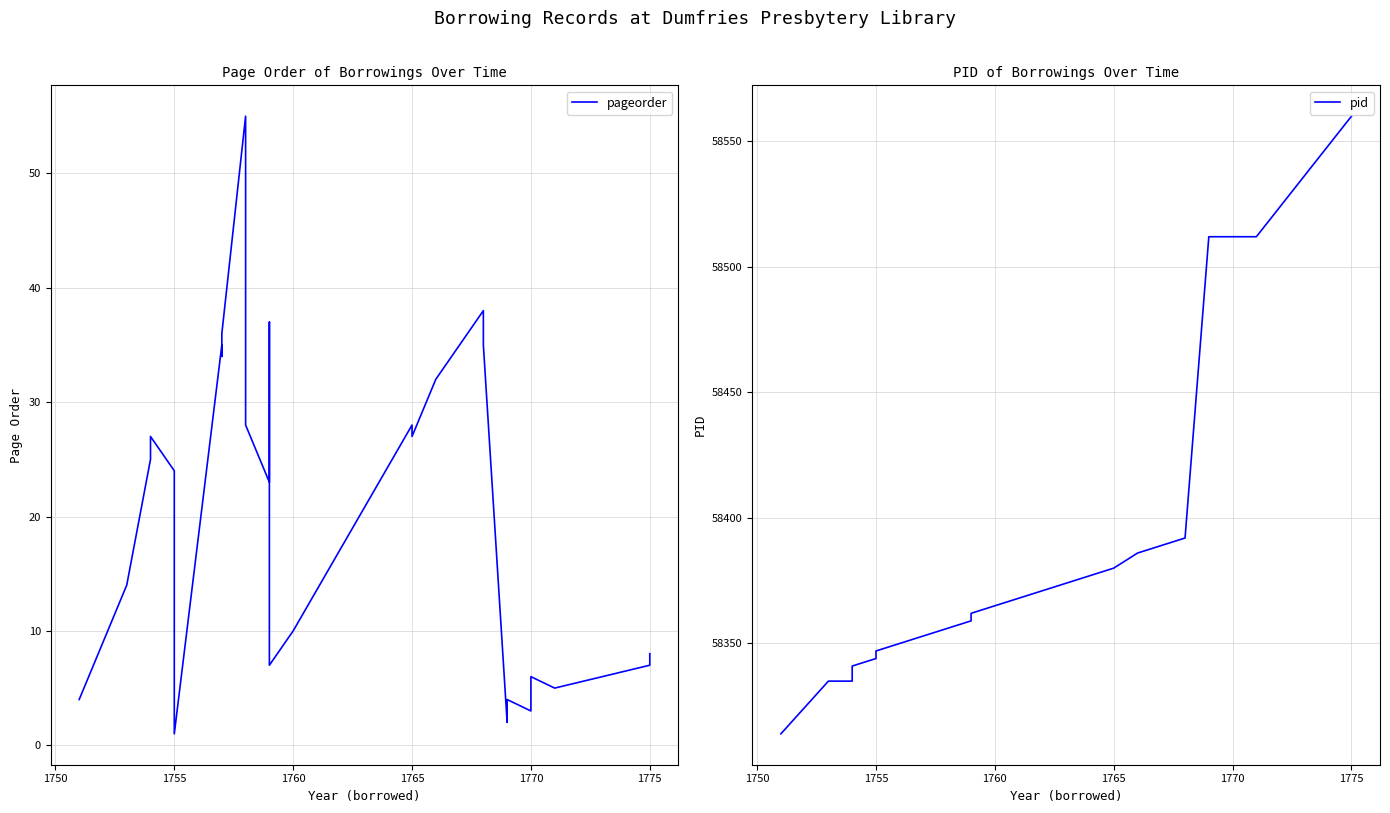

What is the spread (max minus min) of values at 1765?

58352